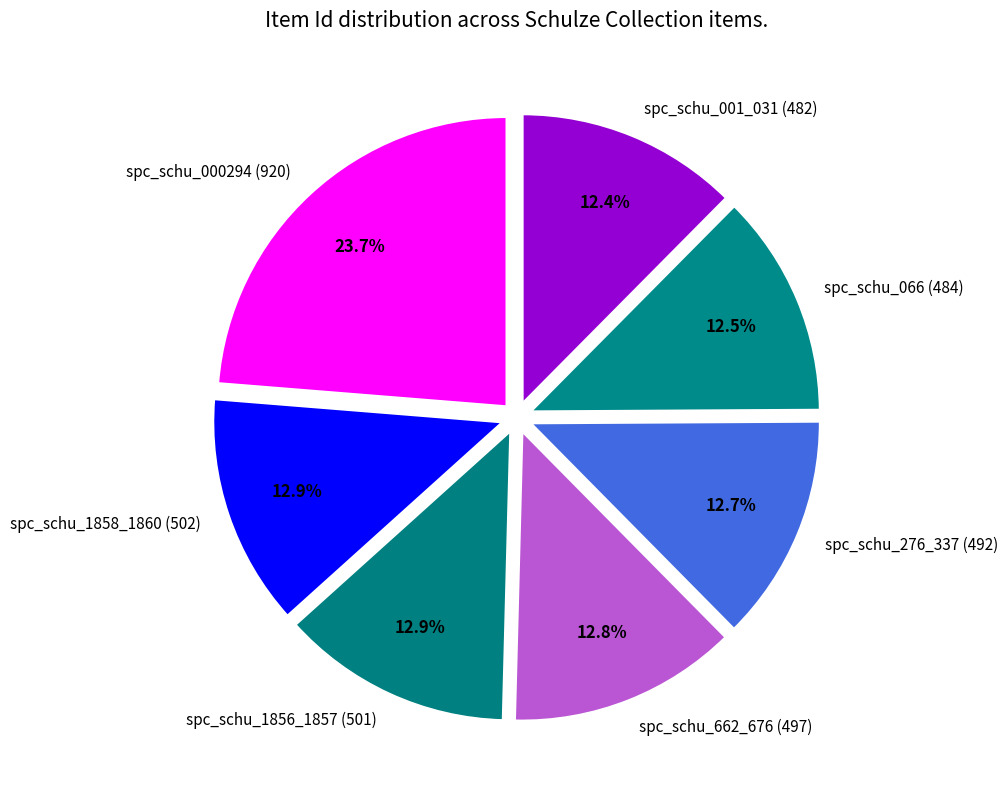

Combined, what portion of the pie is spc_schu_662_676 (497) and spc_schu_1856_1857 (501)?

25.7%